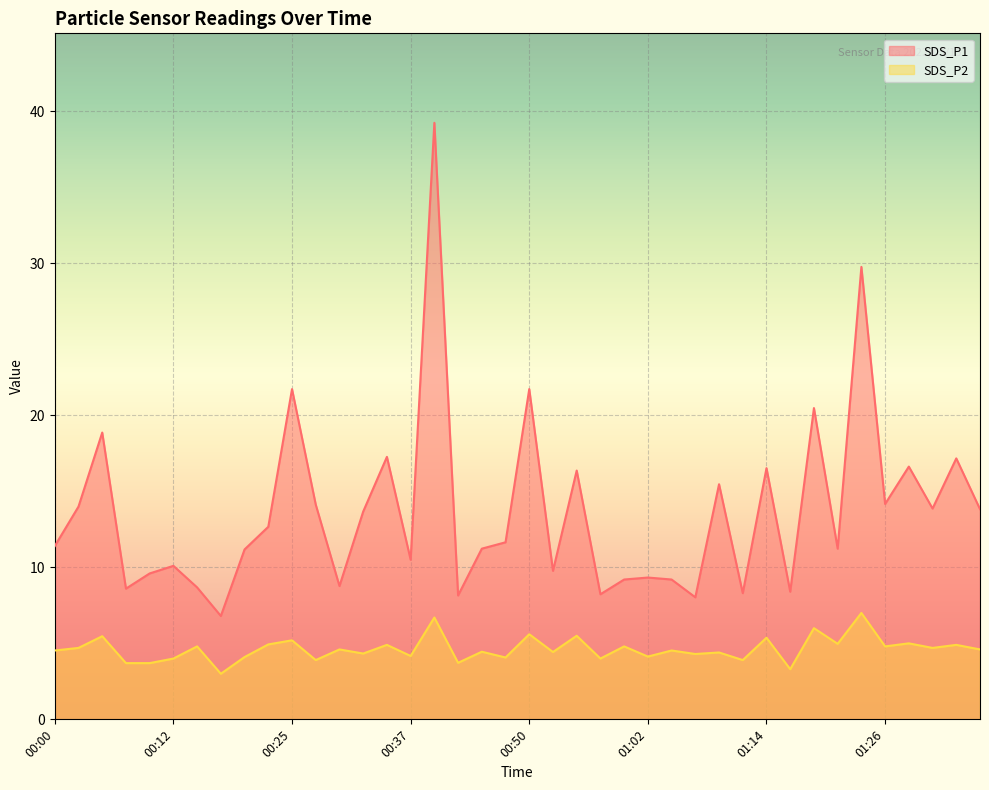

In SDS_P2, how many points are higher than both neighbors (excluding endpoints)?

17